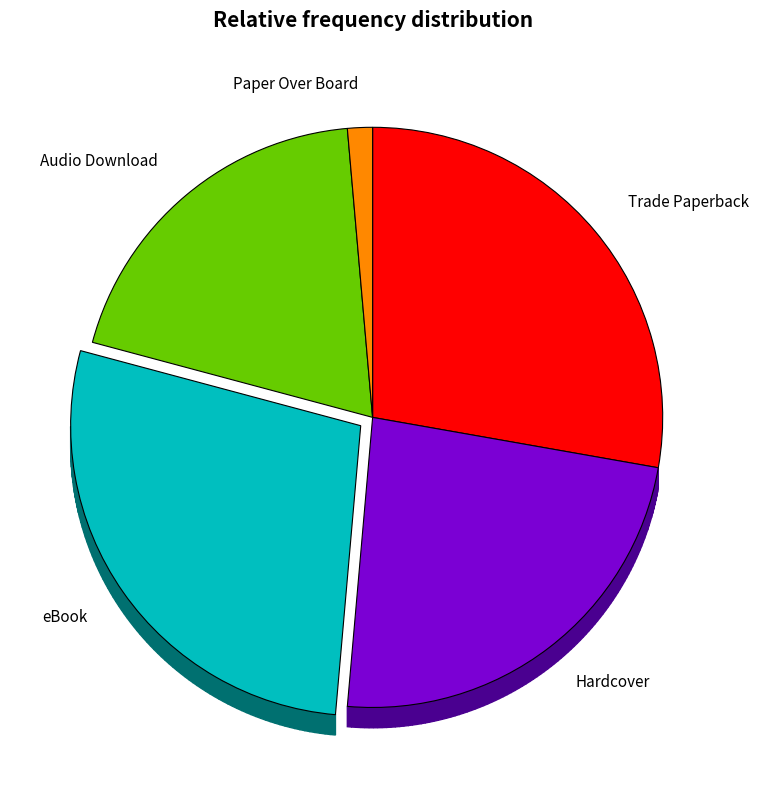

What is the ratio of the value at Audio Download to the value at eBook?

0.7